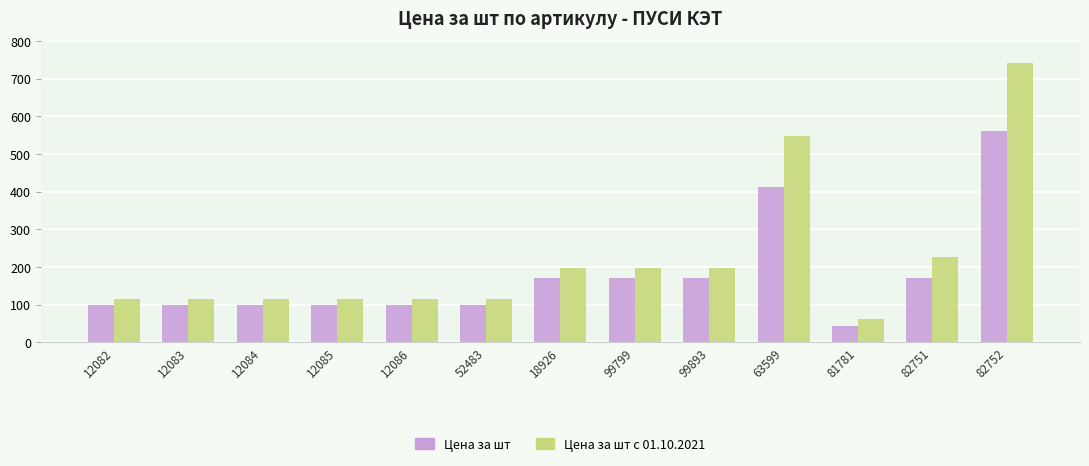

Which series changed the most between 99893 and 82752?

Цена за шт с 01.10.2021